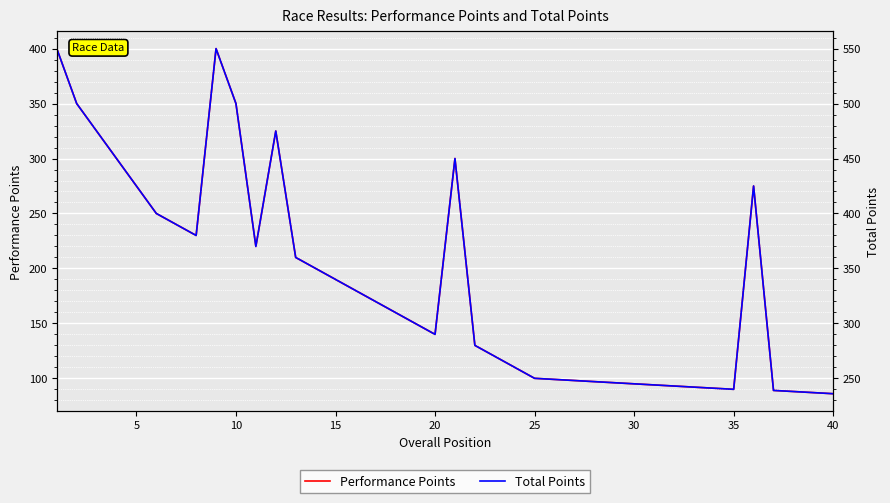

What is the label of the 31st point from the left?

30